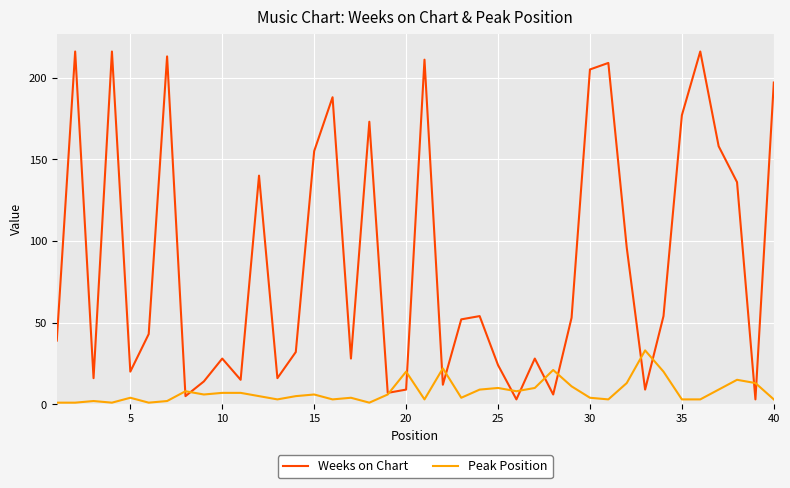

Which series has the widest spread of values?

Weeks on Chart